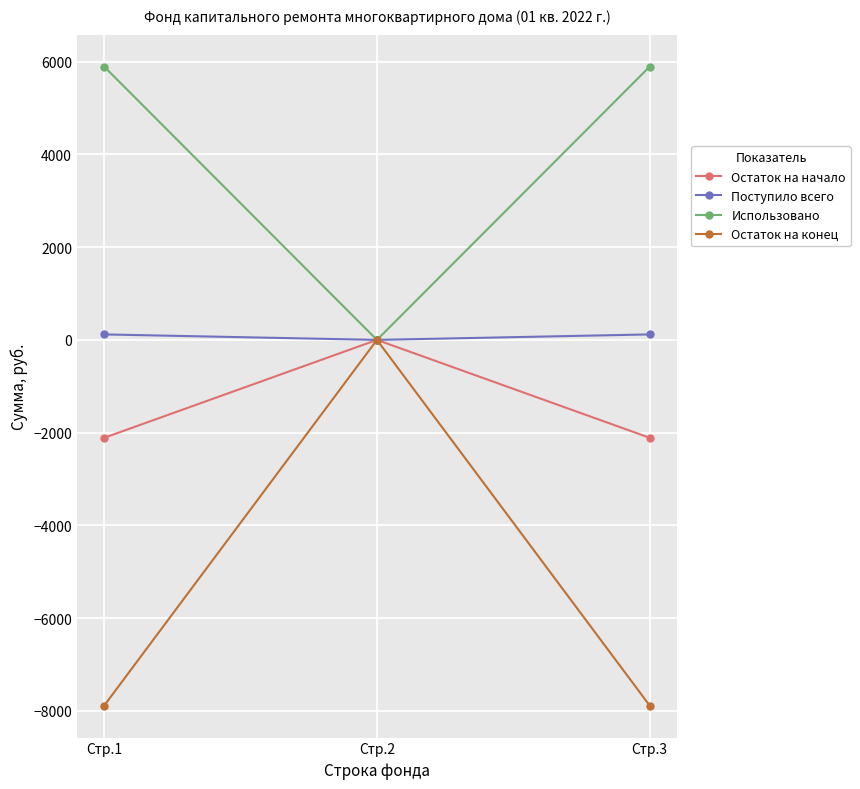

List the series in order of their overall mean, lowest first.

Остаток на конец, Остаток на начало, Поступило всего, Использовано